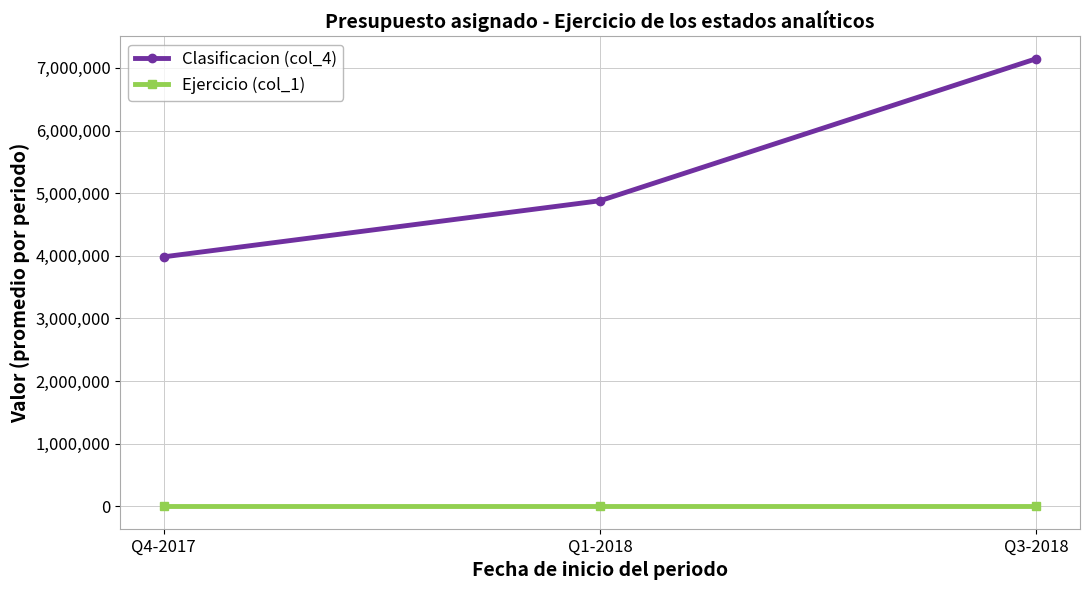

Which series has the widest spread of values?

Clasificacion (col_4)